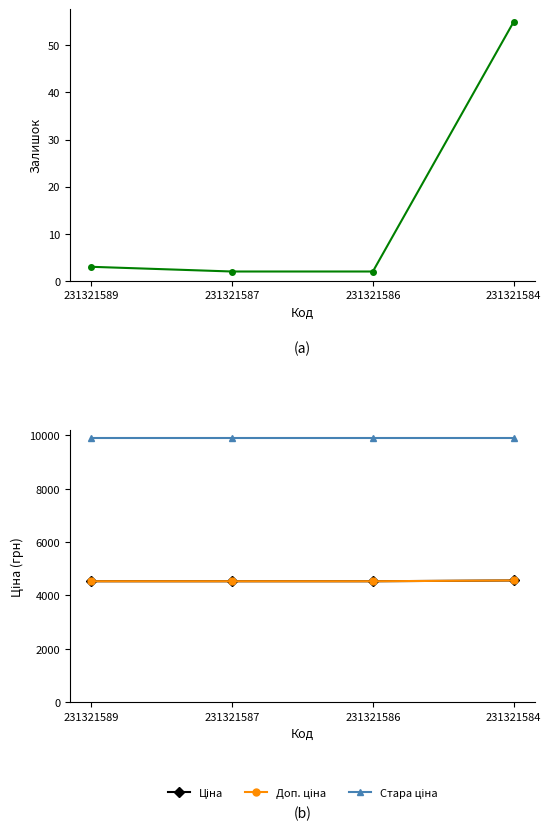

Reading left to right, extract all data points from this chart.

Залишок: 231321589=3.0	231321587=2.0	231321586=2.0	231321584=55.0
Ціна: 231321589=4531.8	231321587=4531.8	231321586=4531.8	231321584=4561.6
Доп. ціна: 231321589=4532.0	231321587=4532.0	231321586=4532.0	231321584=4562.0
Стара ціна: 231321589=9916.4	231321587=9916.4	231321586=9916.4	231321584=9916.4